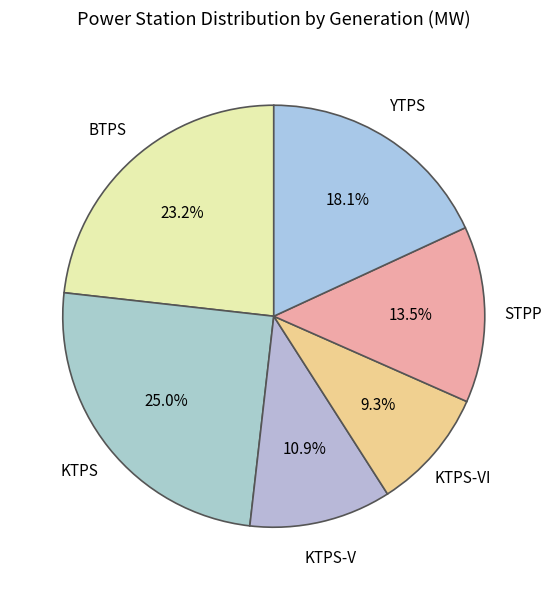

Approximately how many times larger is the value at KTPS-V compared to YTPS?

0.6